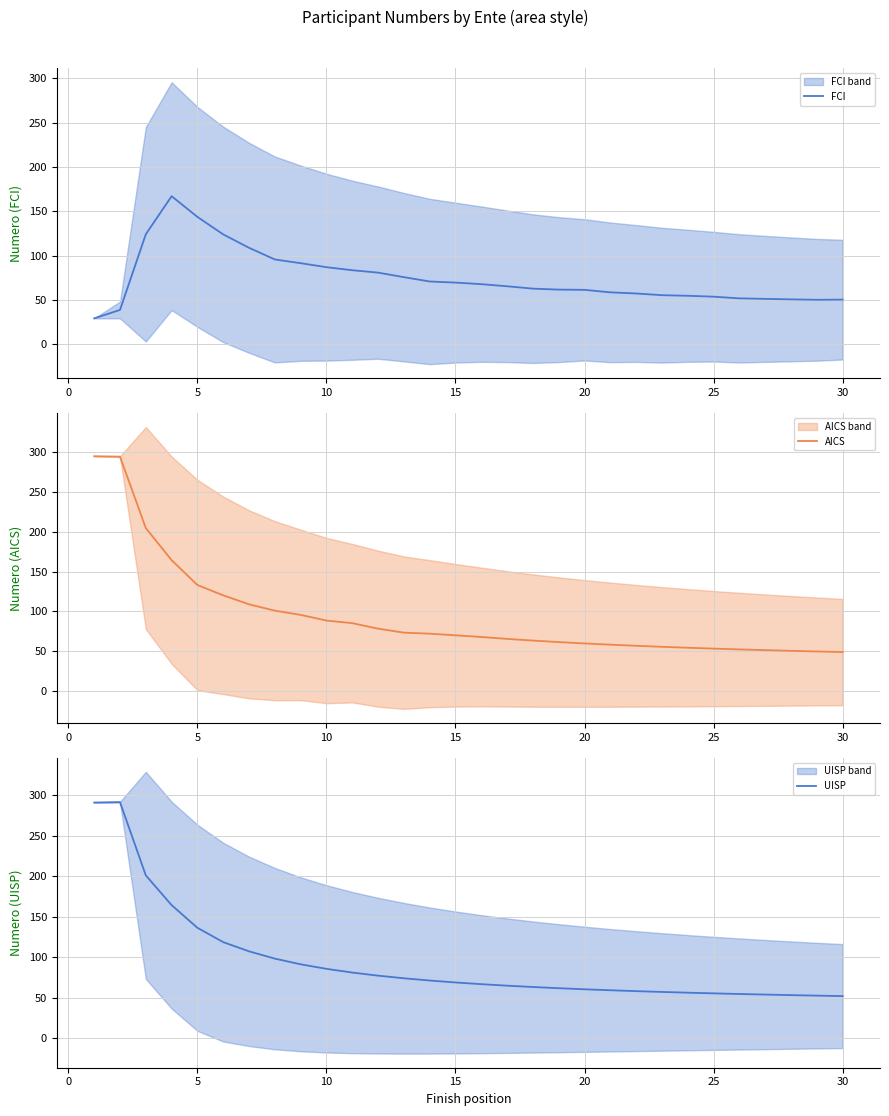

What is the difference between the FCI values at 25 and 20?

7.7